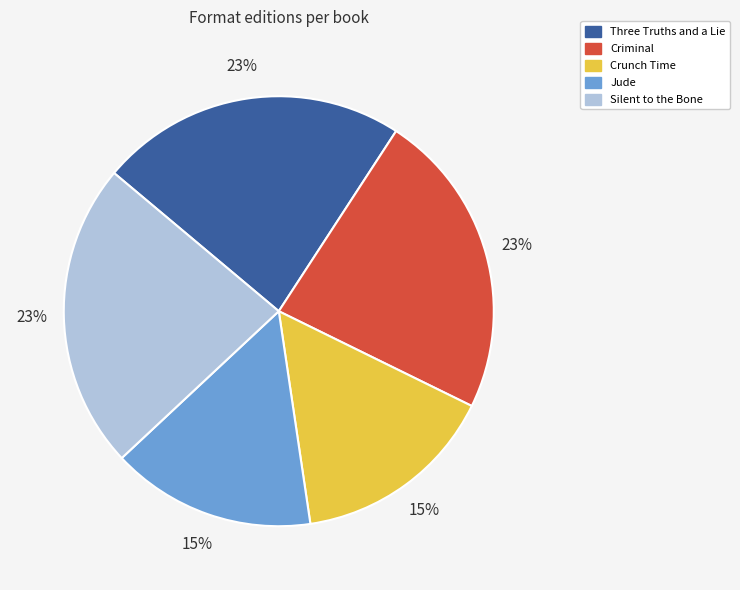

Which has a higher value, Jude or Silent to the Bone?

Silent to the Bone